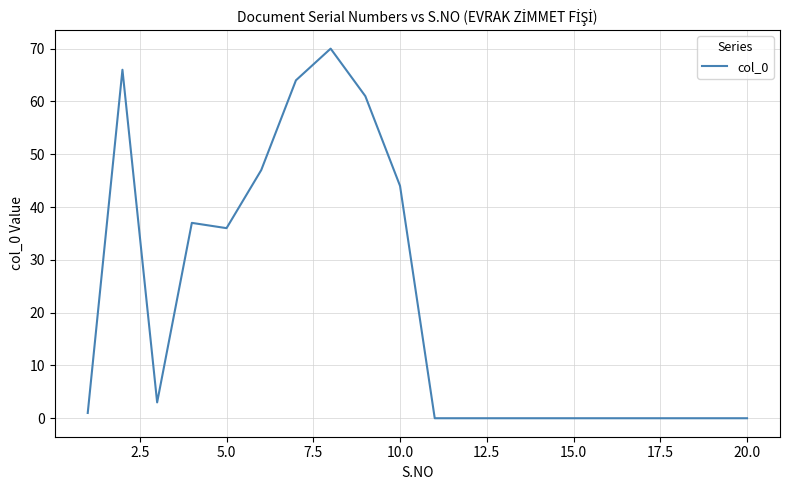

Reading left to right, extract all data points from this chart.

1	66	3	37	36	47	64	70	61	44	0	0	0	0	0	0	0	0	0	0